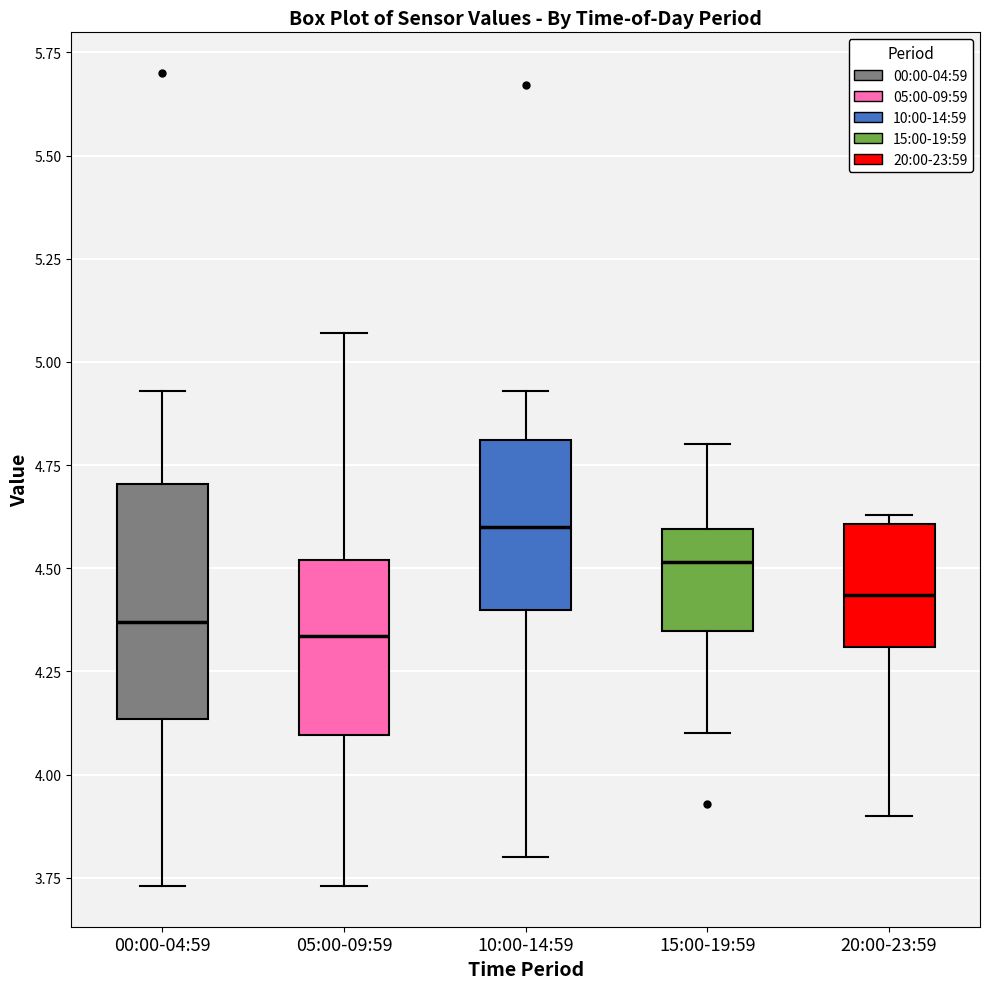

Reading left to right, transcribe this box plot: for each box, give where its median line is, the range the box spans, and where its two whiskers end, as read against the y-axis. The values are not printed on the chart, so give them approximately, as read against the axis.

00:00-04:59: median 4.35, box 4.15 to 4.70, whiskers 3.75 to 4.95
05:00-09:59: median 4.35, box 4.10 to 4.50, whiskers 3.75 to 5.05
10:00-14:59: median 4.60, box 4.40 to 4.80, whiskers 3.80 to 4.95
15:00-19:59: median 4.50, box 4.35 to 4.60, whiskers 4.10 to 4.80
20:00-23:59: median 4.45, box 4.30 to 4.60, whiskers 3.90 to 4.65